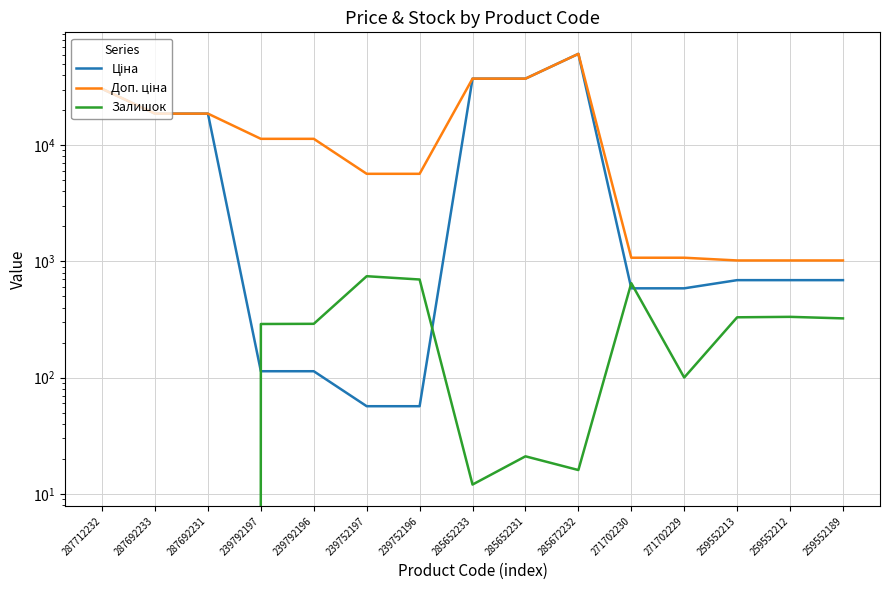

What is the label of the 8th point from the left?

285652233